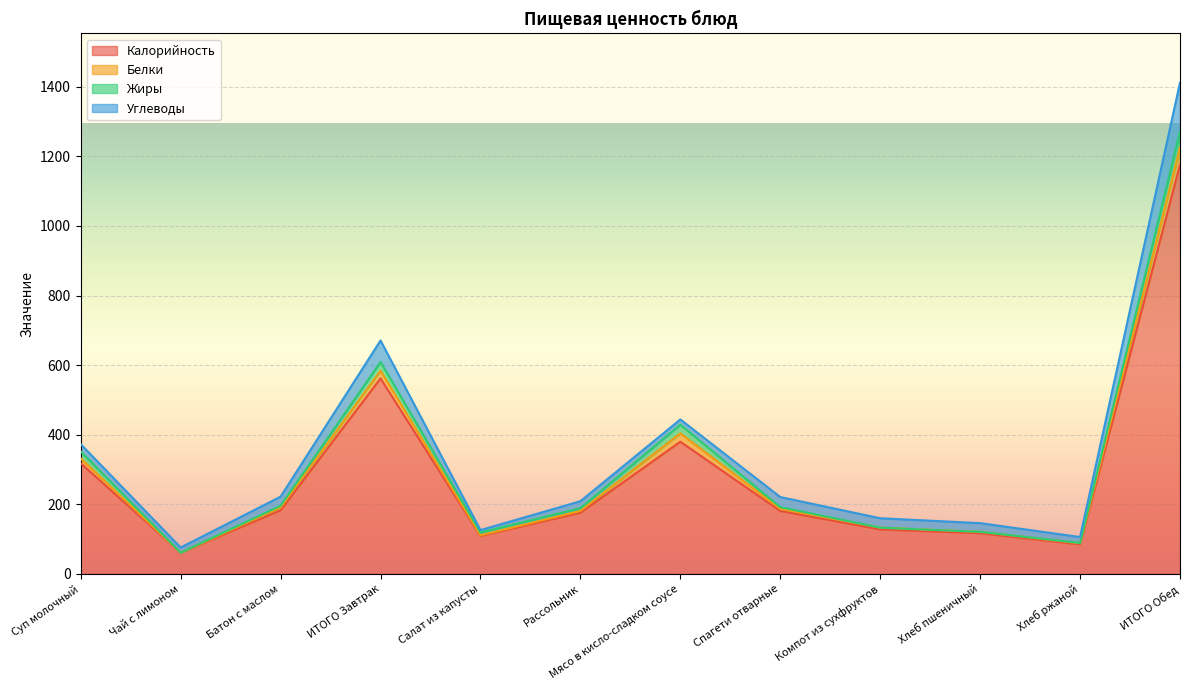

What are all the series names shown in the legend?

Калорийность, Белки, Жиры, Углеводы